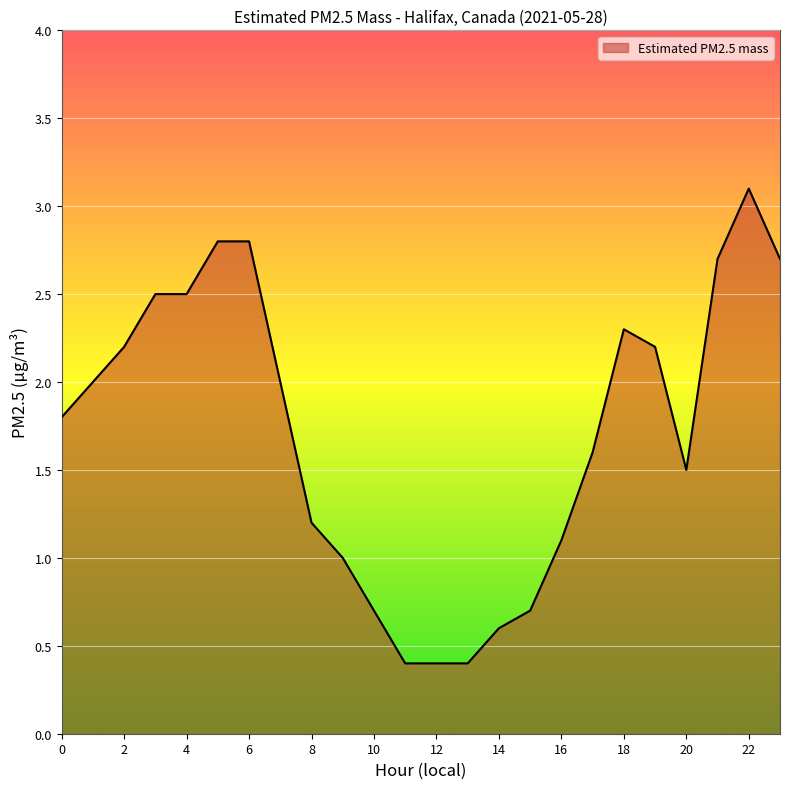

What is the smallest value displayed?

0.4